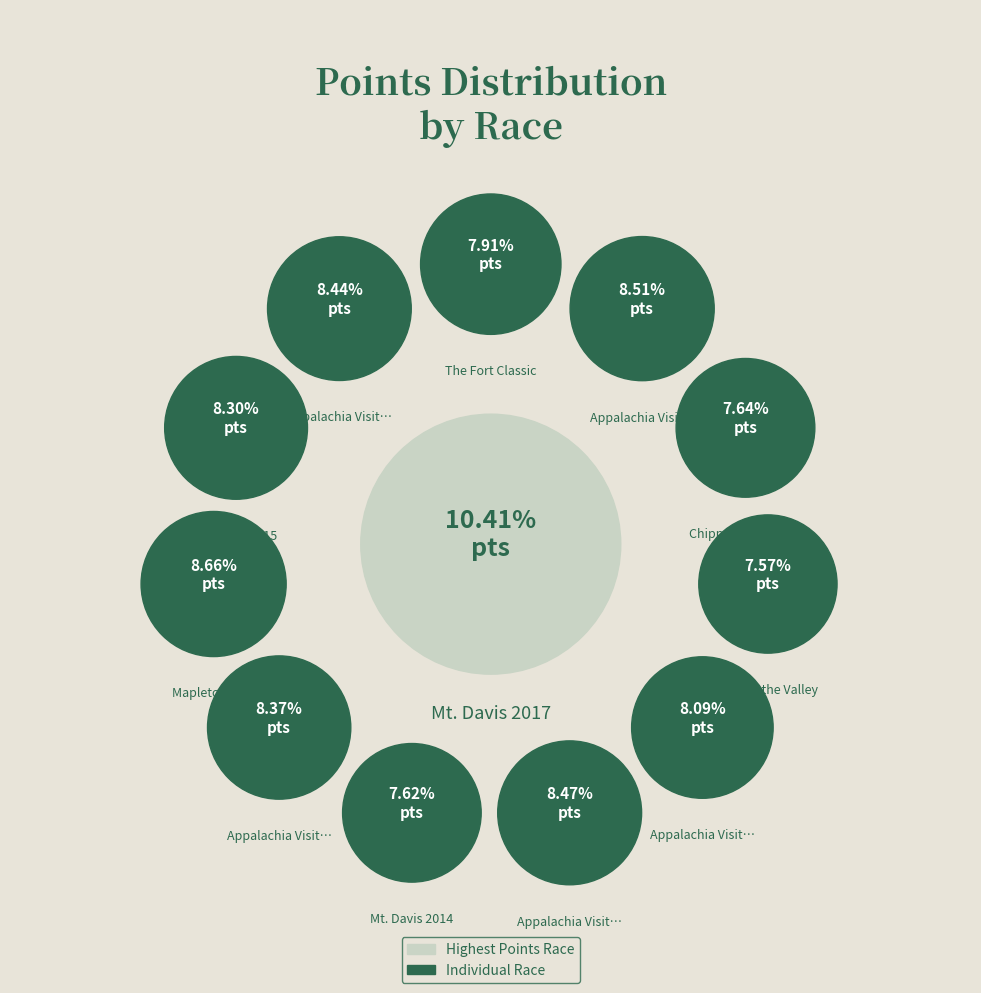

The Tour of the Valley slice represents 8% of the pie. True or false?

True